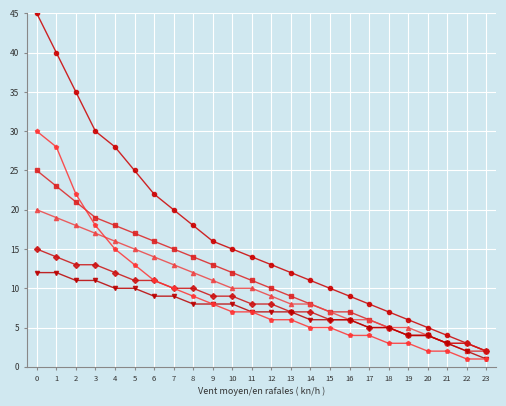

What is the greatest value displayed?

45